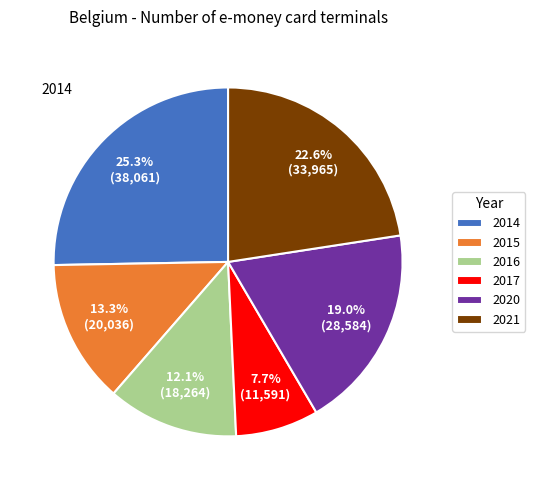

What percentage do 2015 and 2020 together represent?

32.3%